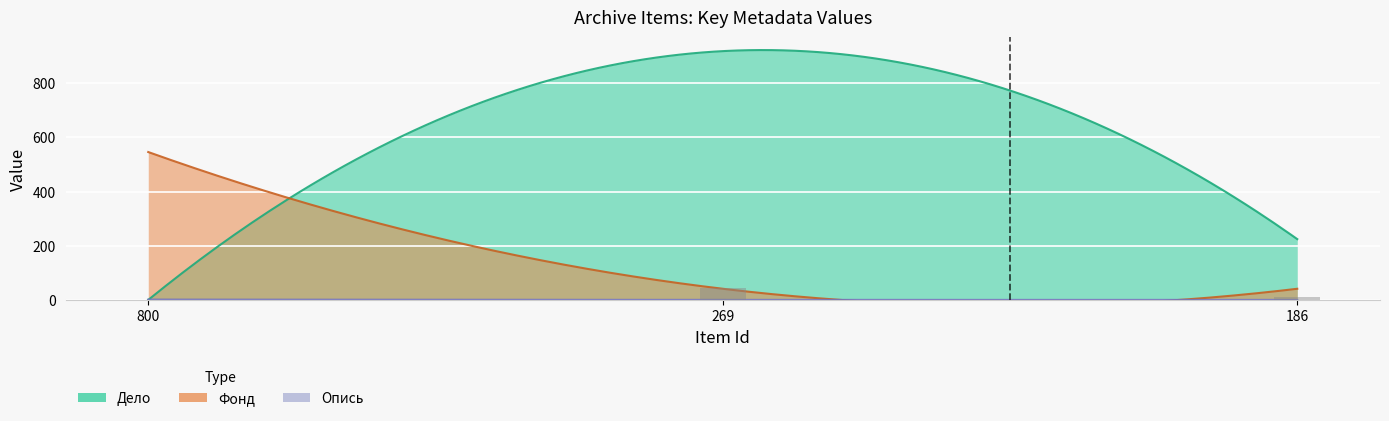

What is the sum of all Дело values?

1144